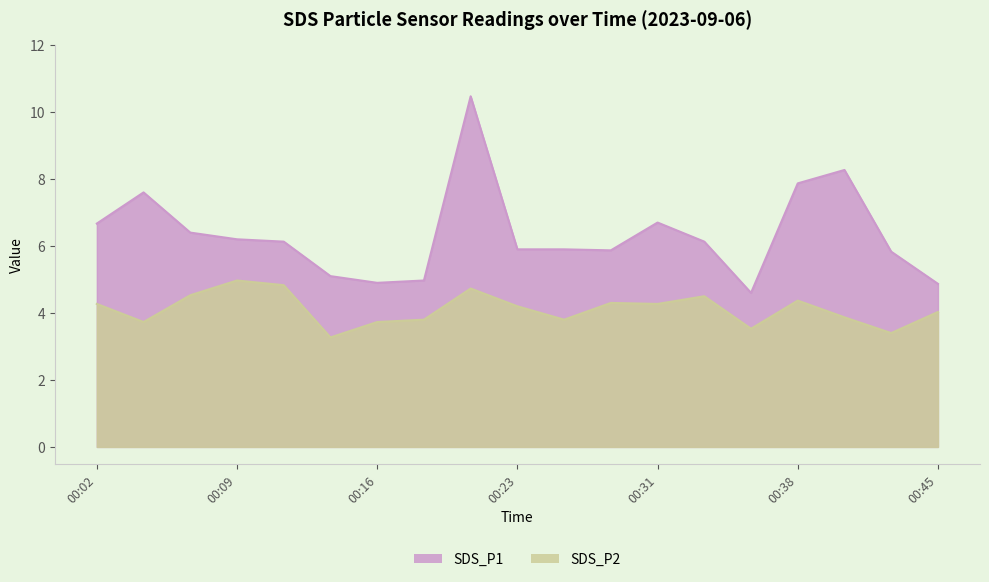

At which label does SDS_P2 first exceed 4?

00:02